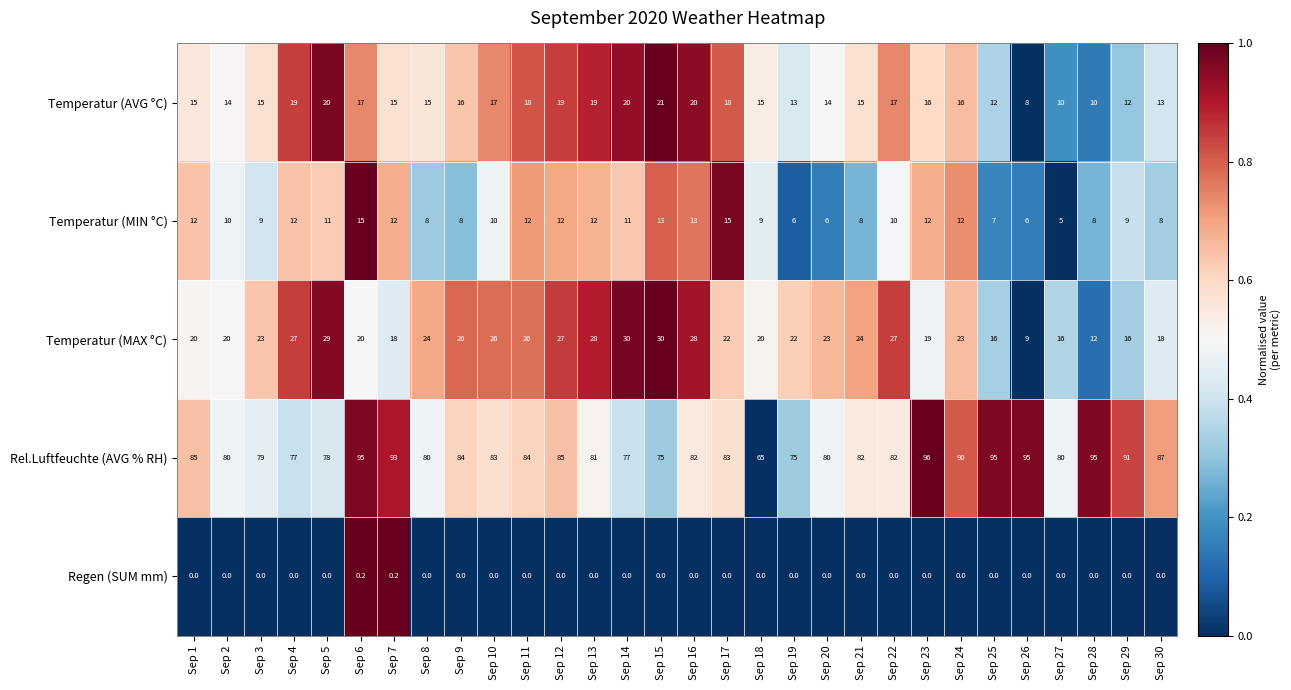

At which category is the sum across all series the highest?

Sep 6